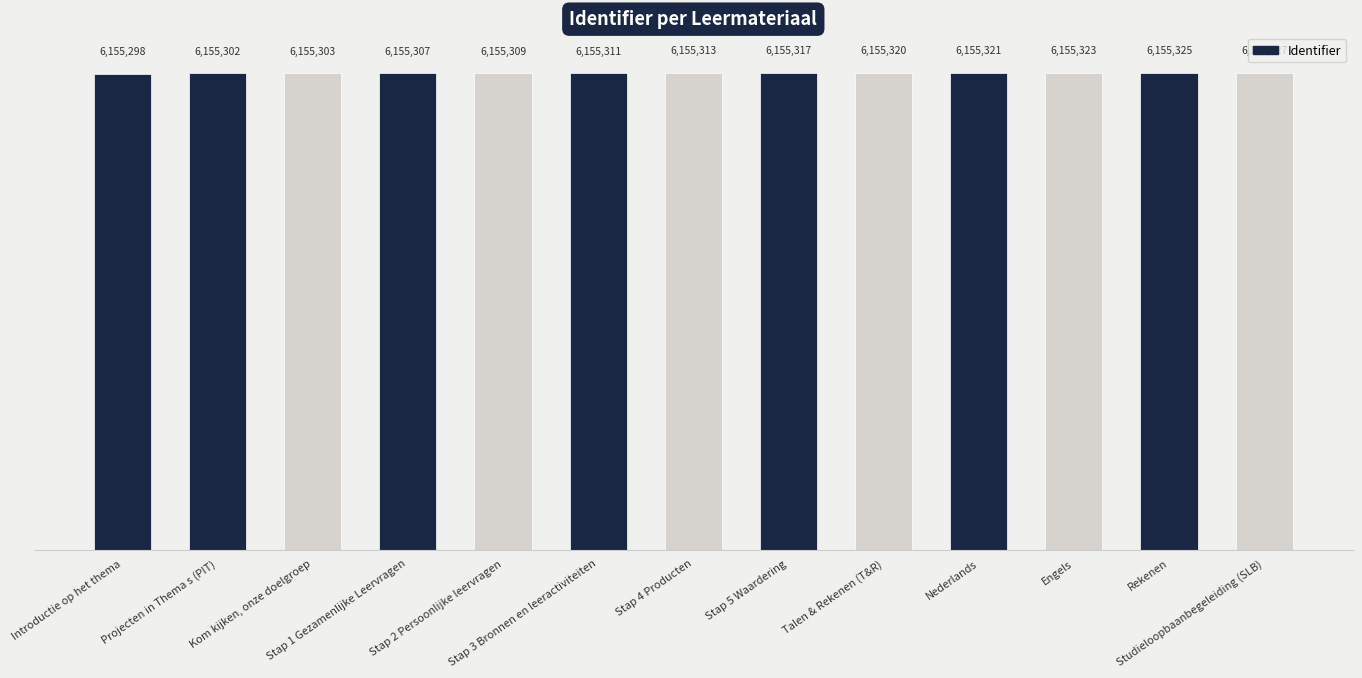

Which label corresponds to the smallest value in the chart?

Introductie op het thema